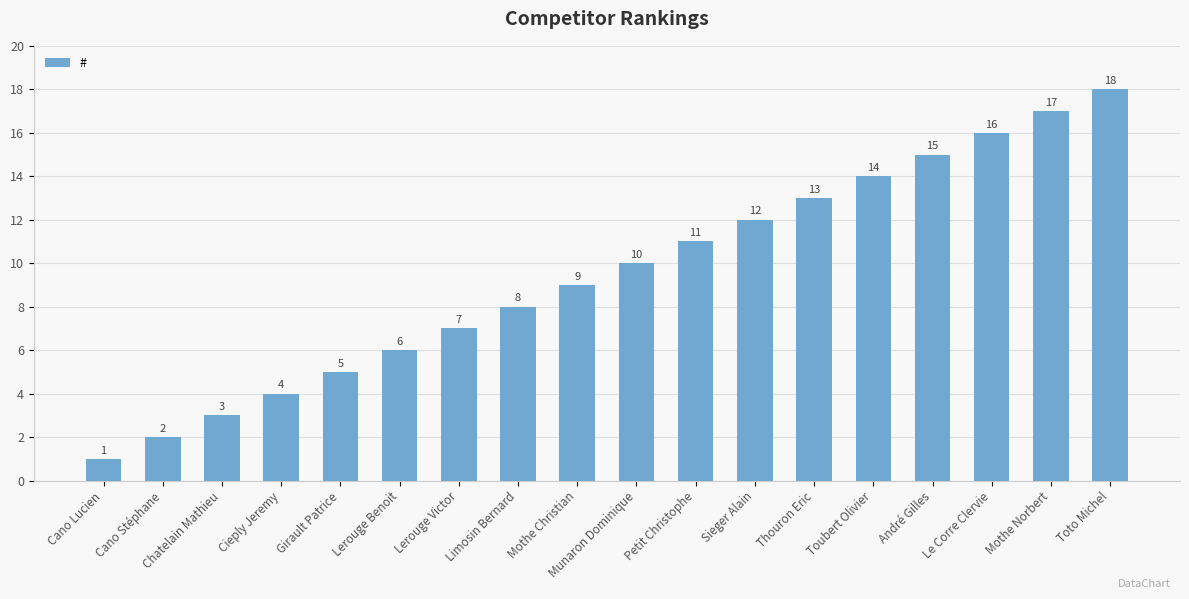

Approximately how many times larger is the value at Cieply Jeremy compared to Cano Stéphane?

2.0